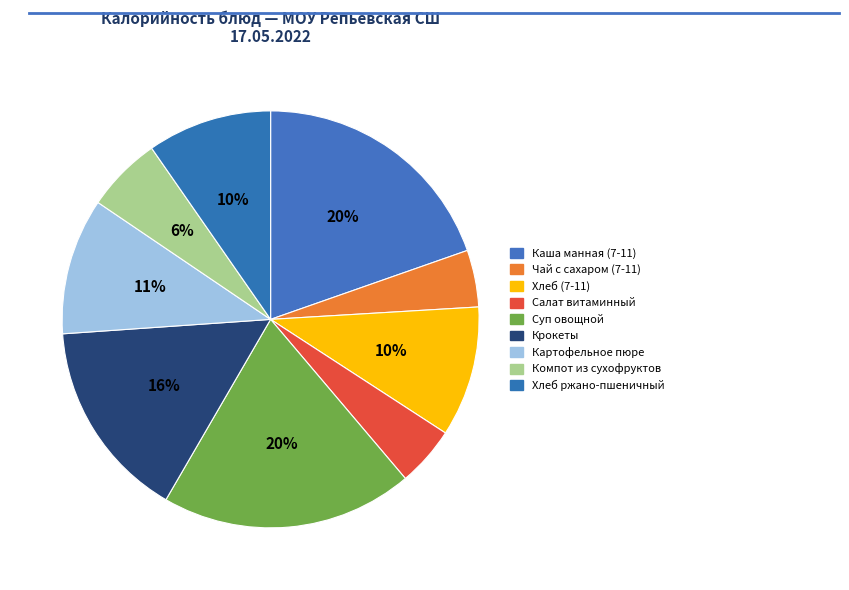

Count the number of slices in the pie.

9